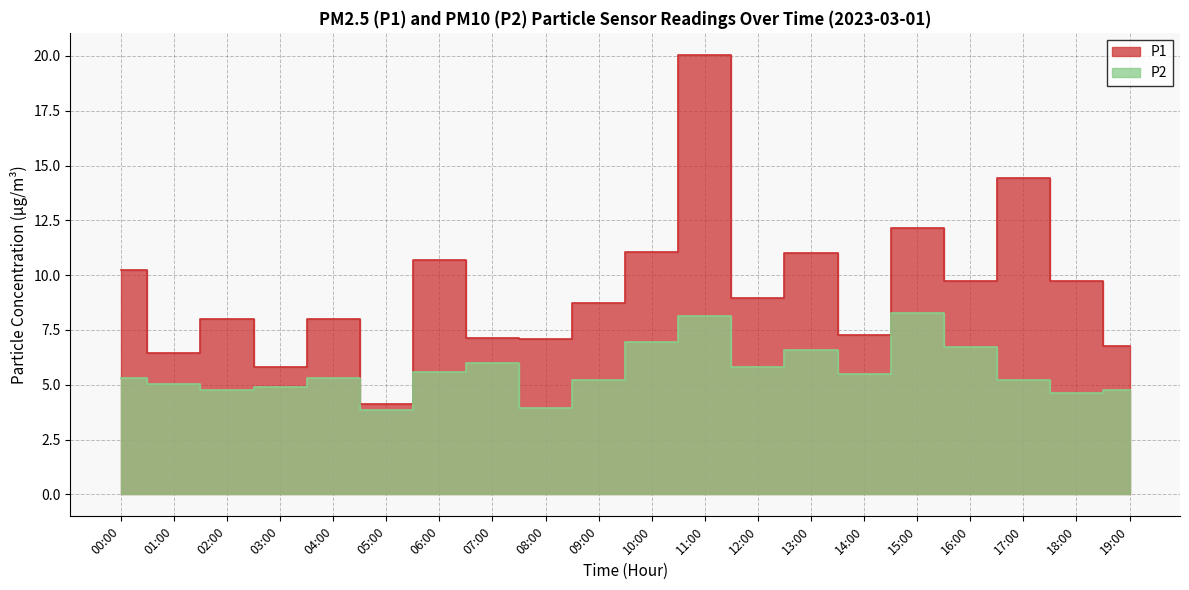

What is the label of the 12th point from the left?

11:00